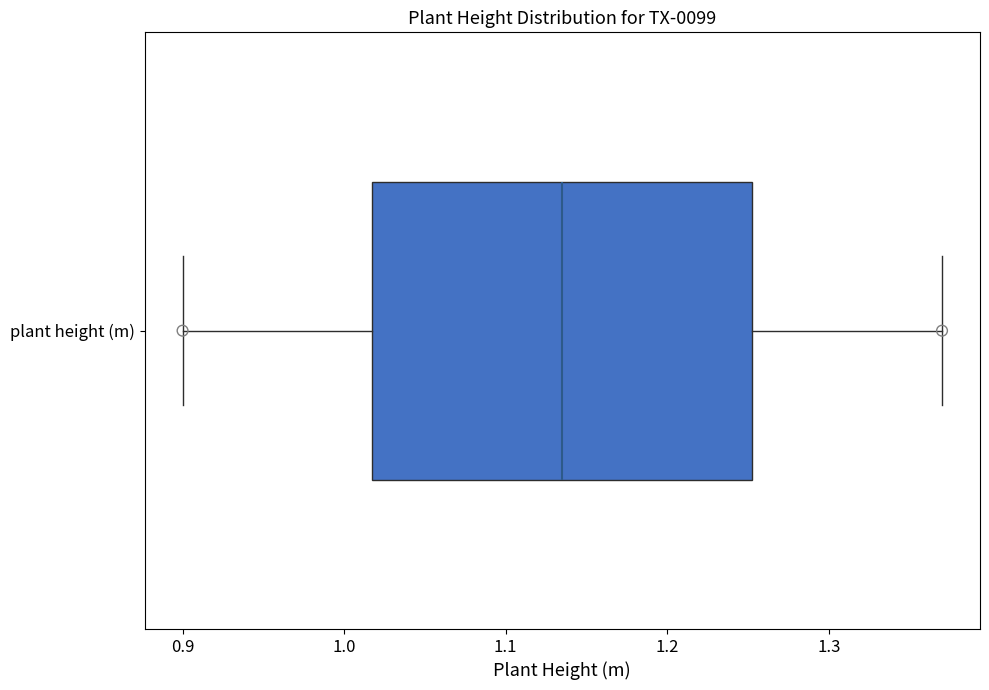

Read this box plot against the x-axis: the position of the median line, the range covered by the box, and the ends of both whiskers. The values are not printed on the chart, so give them approximately, as read against the axis.

median 1.14, box 1.02 to 1.25, whiskers 0.90 to 1.37